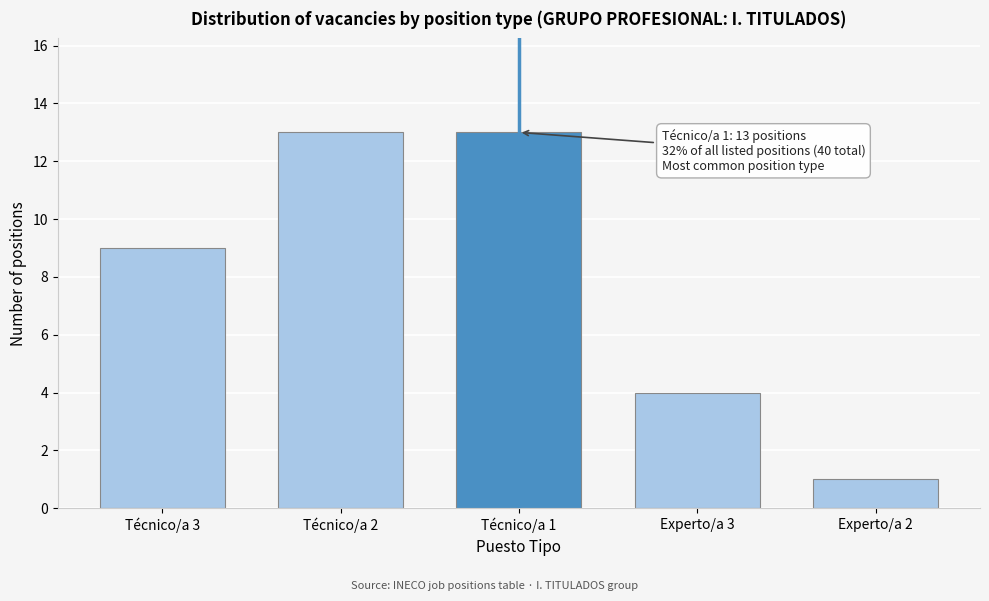

Reading left to right, extract all data points from this chart.

9	13	13	4	1